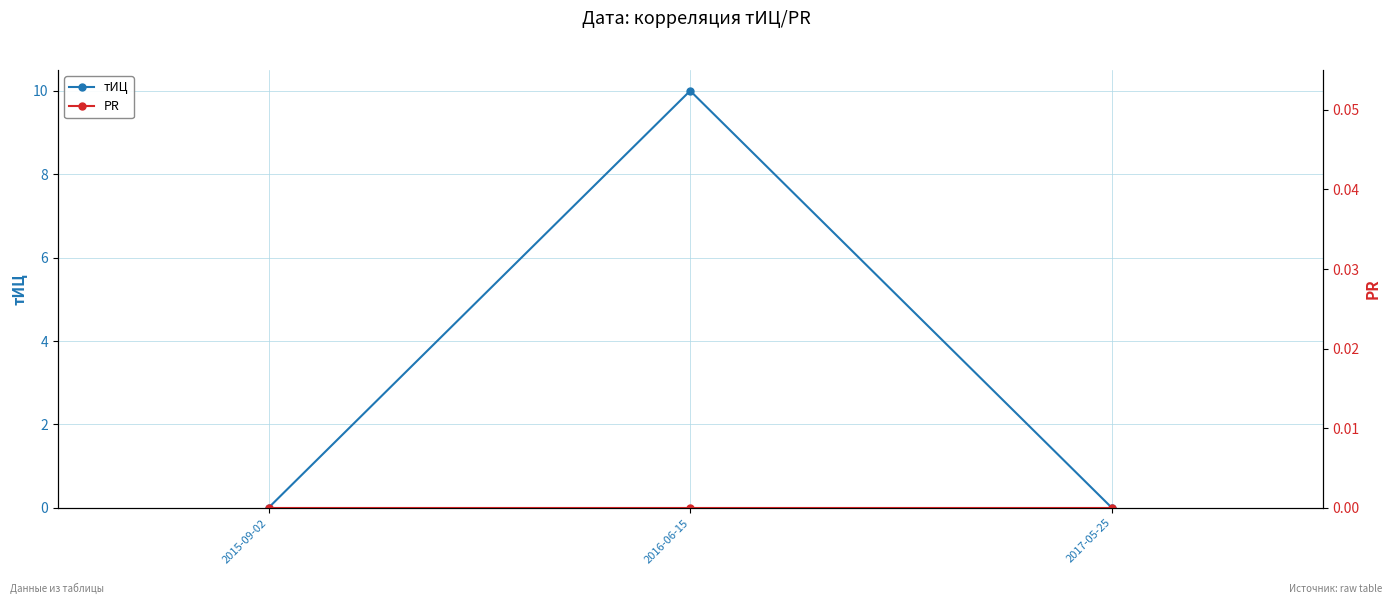

What is the label of the 1st point from the left?

2015-09-02